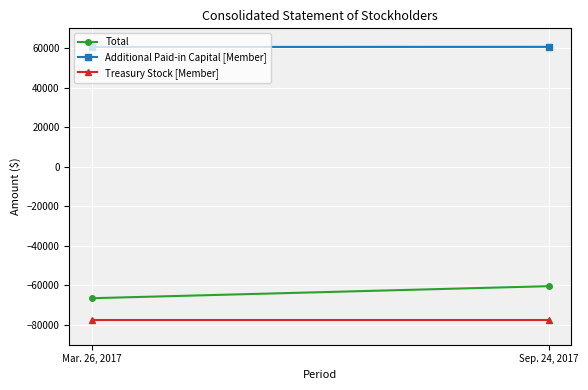

At which label does Additional Paid-in Capital [Member] reach its peak?

Sep. 24, 2017